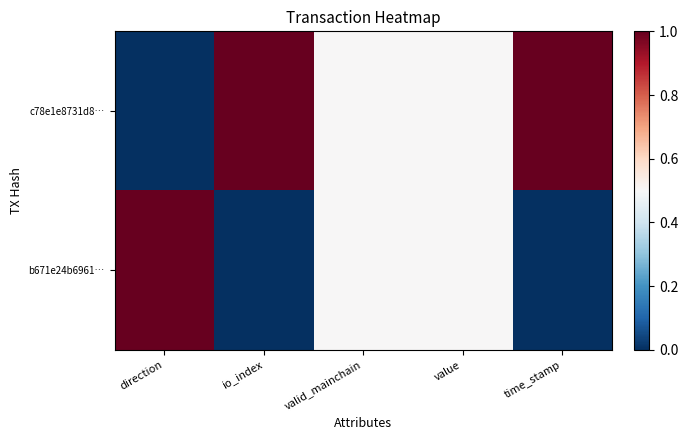

List the series in order of their overall mean, highest first.

c78e1e8731d8…, b671e24b6961…